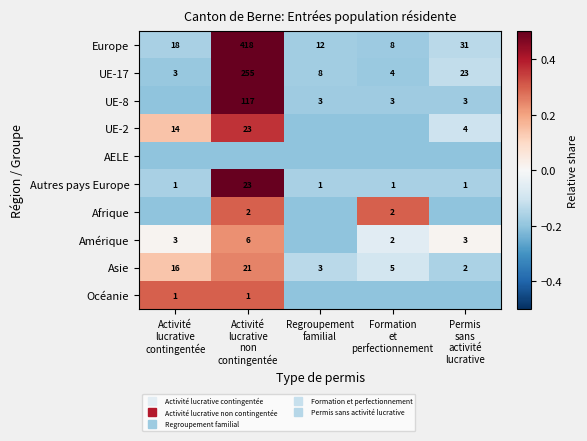

Where does the UE-2 series first go above 0?

Activité lucrative contingentée